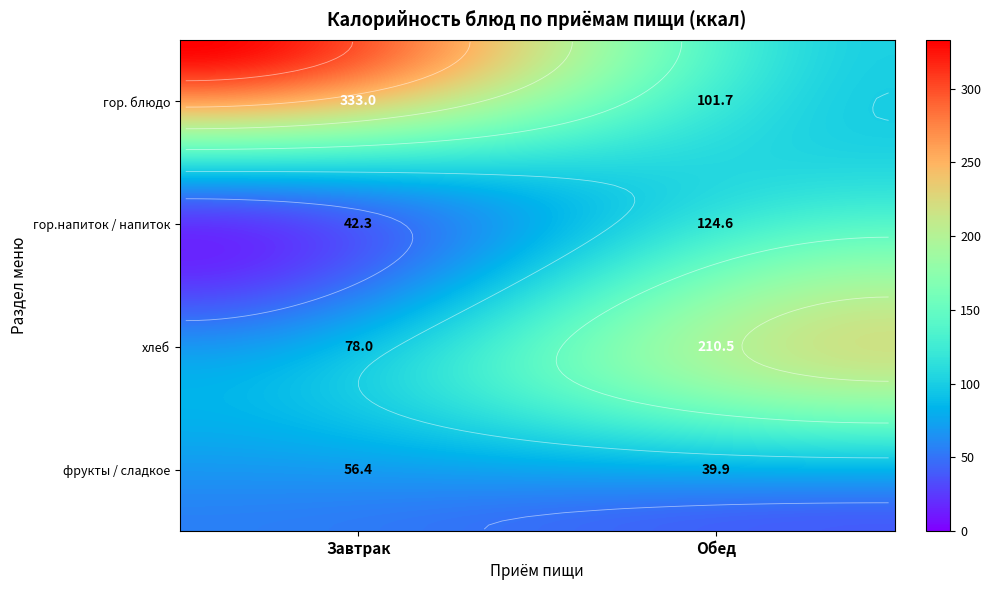

What is the sum of the Завтрак values at 0 and 1?

375.2